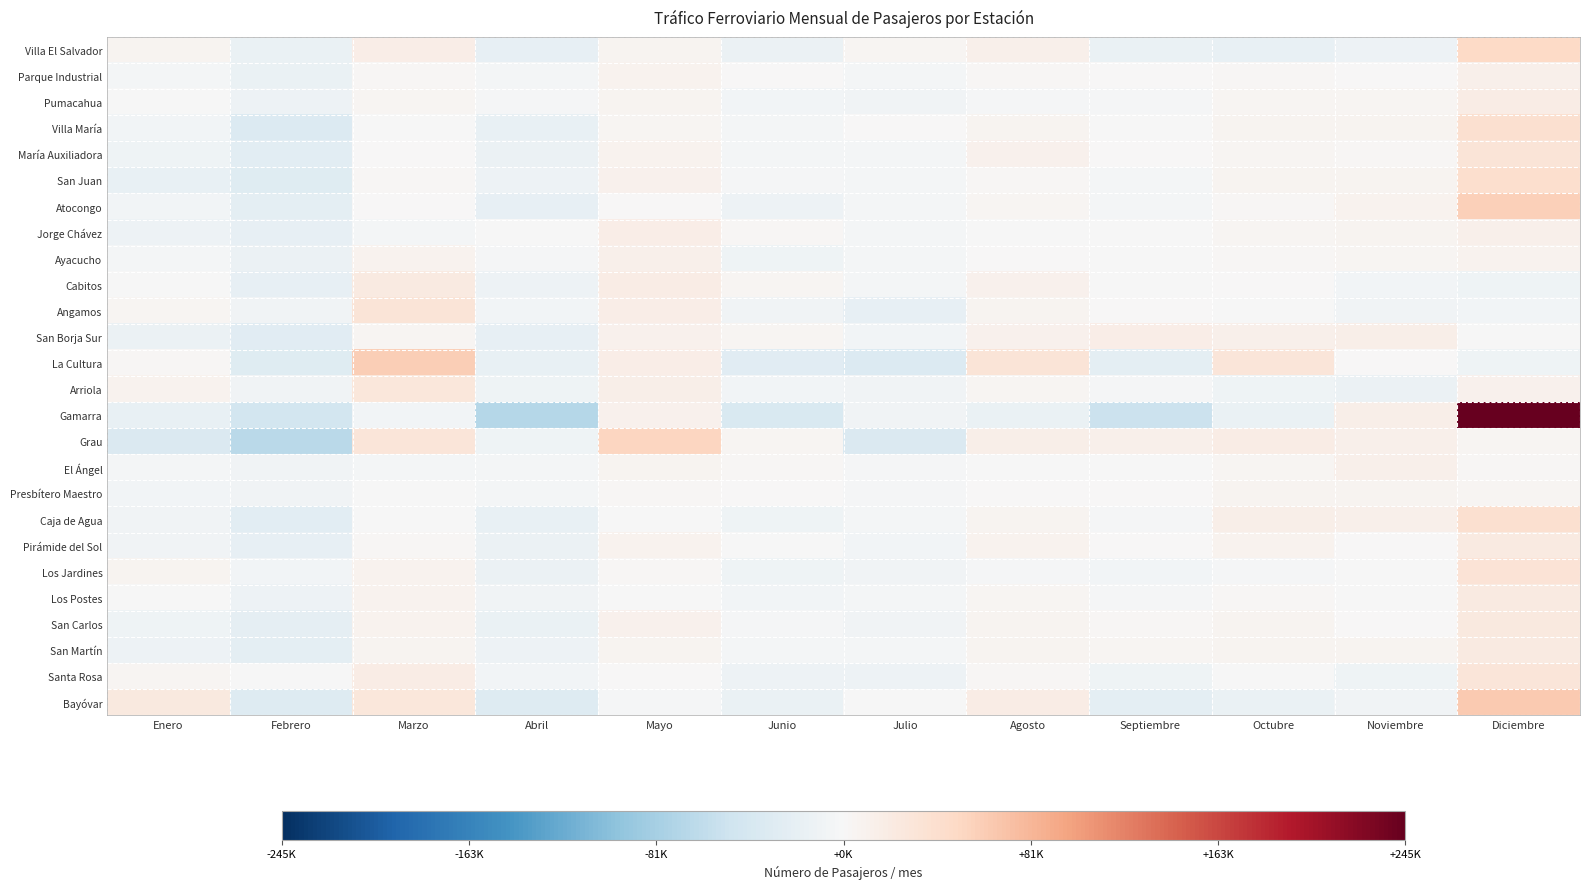

Reading right to left, transcribe all the data shown in this chart.

Villa El Salvador: Diciembre=49478.2	Noviembre=-11842.8	Octubre=-18152.8	Septiembre=-15623.8	Agosto=13394.2	Julio=4386.2	Junio=-14538.8	Mayo=6985.2	Abril=-20819.8	Marzo=15404.2	Febrero=-16031.8	Enero=7362.2
Parque Industrial: Diciembre=12762.5	Noviembre=1271.5	Octubre=2423.5	Septiembre=1759.5	Agosto=1930.5	Julio=-4545.5	Junio=37.5	Mayo=9396.5	Abril=-5680.5	Marzo=2521.5	Febrero=-16731.5	Enero=-5145.5
Pumacahua: Diciembre=17480.4	Noviembre=4560.4	Octubre=4176.4	Septiembre=-3290.6	Agosto=-2645.6	Julio=-7823.6	Junio=-7542.6	Mayo=7031.4	Abril=-3449.6	Marzo=5460.4	Febrero=-12647.6	Enero=-1309.6
Villa María: Diciembre=39719.2	Noviembre=6757.2	Octubre=6044.2	Septiembre=-386.8	Agosto=6240.2	Julio=198.2	Junio=-4971.8	Mayo=5727.2	Abril=-17285.8	Marzo=-1590.8	Febrero=-33152.8	Enero=-7297.8
María Auxiliadora: Diciembre=32161.0	Noviembre=2477.0	Octubre=5005.0	Septiembre=1848.0	Agosto=10313.0	Julio=-4773.0	Junio=-4469.0	Mayo=8522.0	Abril=-15302.0	Marzo=304.0	Febrero=-25830.0	Enero=-10256.0
San Juan: Diciembre=41188.1	Noviembre=6889.1	Octubre=6578.1	Septiembre=-4003.9	Agosto=3297.1	Julio=-3900.9	Junio=-2110.9	Mayo=10462.1	Abril=-12842.9	Marzo=2014.1	Febrero=-28776.9	Enero=-18792.9
Atocongo: Diciembre=58515.9	Noviembre=8928.9	Octubre=2319.9	Septiembre=-4729.1	Agosto=4023.9	Julio=-5674.1	Junio=-13042.1	Mayo=162.9	Abril=-19780.1	Marzo=386.9	Febrero=-24522.1	Enero=-6591.1
Jorge Chávez: Diciembre=13265.8	Noviembre=7450.8	Octubre=5741.8	Septiembre=-35.2	Agosto=-1338.2	Julio=-5335.2	Junio=2374.8	Mayo=15996.8	Abril=-50.2	Marzo=-5269.2	Febrero=-19667.2	Enero=-13134.2
Ayacucho: Diciembre=9075.2	Noviembre=4593.2	Octubre=3776.2	Septiembre=-687.8	Agosto=1494.2	Julio=-5215.8	Junio=-11019.8	Mayo=11697.2	Abril=-2733.8	Marzo=9146.2	Febrero=-14991.8	Enero=-5132.8
Cabitos: Diciembre=-9999.1	Noviembre=-5990.1	Octubre=142.9	Septiembre=-654.1	Agosto=9866.9	Julio=-3848.1	Junio=5189.9	Mayo=17710.9	Abril=-12308.1	Marzo=21147.9	Febrero=-19378.1	Enero=-1881.1
Angamos: Diciembre=-6716.8	Noviembre=-8803.8	Octubre=-1252.8	Septiembre=348.2	Agosto=6455.2	Julio=-20679.8	Junio=-8459.8	Mayo=15740.2	Abril=-6572.8	Marzo=32195.2	Febrero=-7947.8	Enero=5695.2
San Borja Sur: Diciembre=-1339.8	Noviembre=14034.2	Octubre=12041.2	Septiembre=16560.2	Agosto=9669.2	Julio=-6349.8	Junio=3834.2	Mayo=10789.2	Abril=-20148.8	Marzo=4279.2	Febrero=-28662.8	Enero=-14705.8
La Cultura: Diciembre=-10824.2	Noviembre=1074.8	Octubre=29981.8	Septiembre=-23399.2	Agosto=31897.8	Julio=-33179.2	Junio=-26982.2	Mayo=16420.8	Abril=-18870.2	Marzo=59460.8	Febrero=-29125.2	Enero=3543.8
Arriola: Diciembre=9853.1	Noviembre=-14761.9	Octubre=-11259.9	Septiembre=-2775.9	Agosto=4066.1	Julio=-9028.9	Junio=-6966.9	Mayo=13904.1	Abril=-10234.9	Marzo=26944.1	Febrero=-7678.9	Enero=7940.1
Gamarra: Diciembre=245153.1	Noviembre=14970.1	Octubre=-15516.9	Septiembre=-53486.9	Agosto=-17024.9	Julio=-9071.9	Junio=-36876.9	Mayo=10629.1	Abril=-69210.9	Marzo=-7407.9	Febrero=-44540.9	Enero=-17614.9
Grau: Diciembre=4438.9	Noviembre=12614.9	Octubre=18590.9	Septiembre=12933.9	Agosto=13836.9	Julio=-35766.1	Junio=3832.9	Mayo=52082.9	Abril=-9872.1	Marzo=28917.9	Febrero=-65850.1	Enero=-35761.1
El Ángel: Diciembre=2508.2	Noviembre=12496.2	Octubre=3845.2	Septiembre=-1141.8	Agosto=-855.8	Julio=-2567.8	Junio=2339.2	Mayo=6058.2	Abril=-4493.8	Marzo=-5705.8	Febrero=-7790.8	Enero=-4691.8
Presbítero Maestro: Diciembre=4342.2	Noviembre=6146.2	Octubre=6979.2	Septiembre=1754.2	Agosto=788.2	Julio=-2117.8	Junio=434.2	Mayo=2061.2	Abril=-4632.8	Marzo=-1543.8	Febrero=-7947.8	Enero=-6262.8
Caja de Agua: Diciembre=39996.8	Noviembre=12429.8	Octubre=14447.8	Septiembre=-2771.2	Agosto=6279.8	Julio=-4712.2	Junio=-10117.2	Mayo=-1720.2	Abril=-18418.2	Marzo=-967.2	Febrero=-25454.2	Enero=-8993.2
Pirámide del Sol: Diciembre=21359.2	Noviembre=515.2	Octubre=8721.2	Septiembre=1806.2	Agosto=7691.2	Julio=-7125.8	Junio=-1037.8	Mayo=8377.2	Abril=-13905.8	Marzo=2865.2	Febrero=-21012.8	Enero=-8252.8
Los Jardines: Diciembre=33046.8	Noviembre=-1073.2	Octubre=-1962.2	Septiembre=-6086.2	Agosto=-2014.2	Julio=-7742.2	Junio=-9645.2	Mayo=1976.8	Abril=-14573.2	Marzo=9441.8	Febrero=-7447.2	Enero=6078.8
Los Postes: Diciembre=22008.8	Noviembre=-719.2	Octubre=2175.8	Septiembre=-3107.2	Agosto=3916.8	Julio=-4322.2	Junio=-6770.2	Mayo=-419.2	Abril=-8352.2	Marzo=7728.8	Febrero=-11790.2	Enero=-350.2
San Carlos: Diciembre=23988.3	Noviembre=1645.3	Octubre=5756.3	Septiembre=2215.3	Agosto=6951.3	Julio=-7665.7	Junio=-2983.7	Mayo=11157.3	Abril=-16508.7	Marzo=7708.3	Febrero=-21472.7	Enero=-10791.7
San Martín: Diciembre=22387.7	Noviembre=6205.7	Octubre=6548.7	Septiembre=4608.7	Agosto=6217.7	Julio=-5113.3	Junio=-4341.3	Mayo=6441.7	Abril=-12353.3	Marzo=6560.7	Febrero=-24024.3	Enero=-13138.3
Santa Rosa: Diciembre=30452.9	Noviembre=-10725.1	Octubre=-1324.1	Septiembre=-11438.1	Agosto=2076.9	Julio=-12195.1	Junio=-11887.1	Mayo=833.9	Abril=-7289.1	Marzo=17819.9	Febrero=-1400.1	Enero=5074.9
Bayóvar: Diciembre=64197.8	Noviembre=-8358.2	Octubre=-15732.2	Septiembre=-23769.2	Agosto=17292.8	Julio=-756.2	Junio=-16639.2	Mayo=-3783.2	Abril=-31572.2	Marzo=27093.8	Febrero=-32337.2	Enero=24362.8